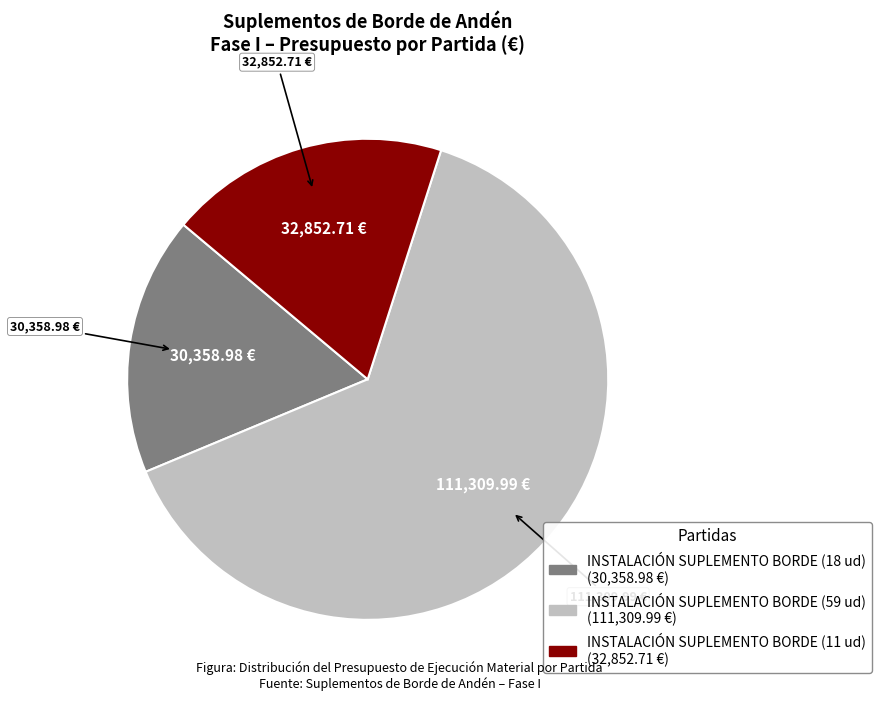

Which category has the biggest portion of the pie?

INSTALACIÓN SUPLEMENTO BORDE (59 ud)